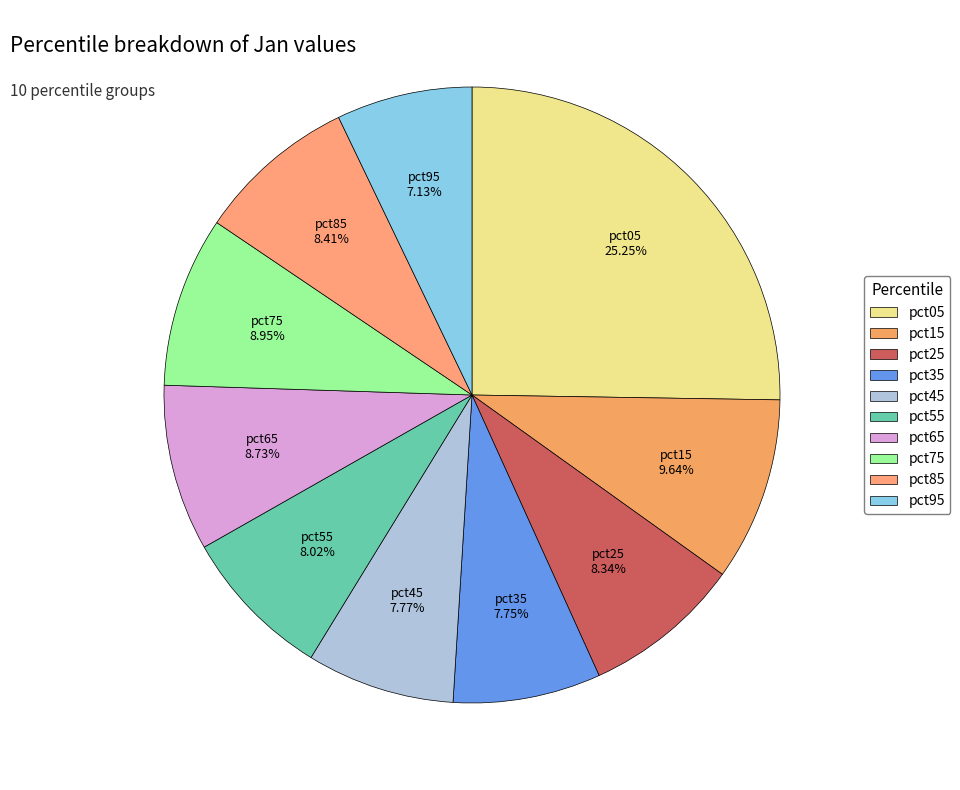

True or false: pct85 accounts for 8% of the total.

True